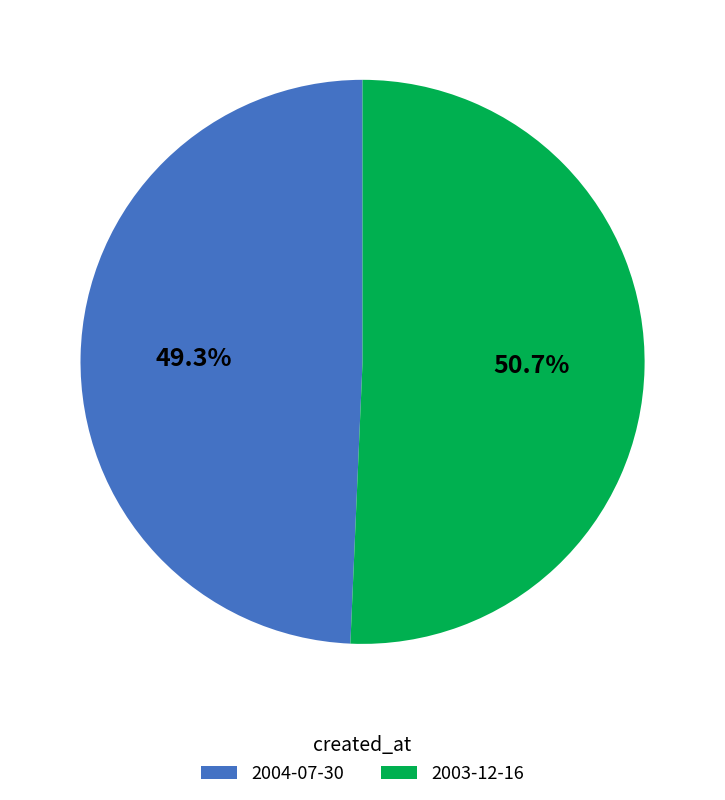

What percentage is NOT represented by 2003-12-16?

49.3%